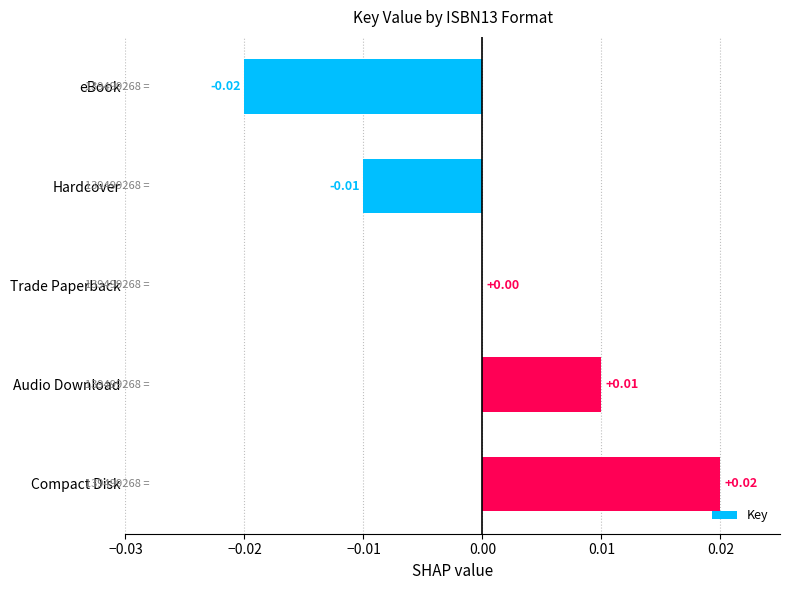

At which category does the chart reach its peak across all series?

Compact Disk